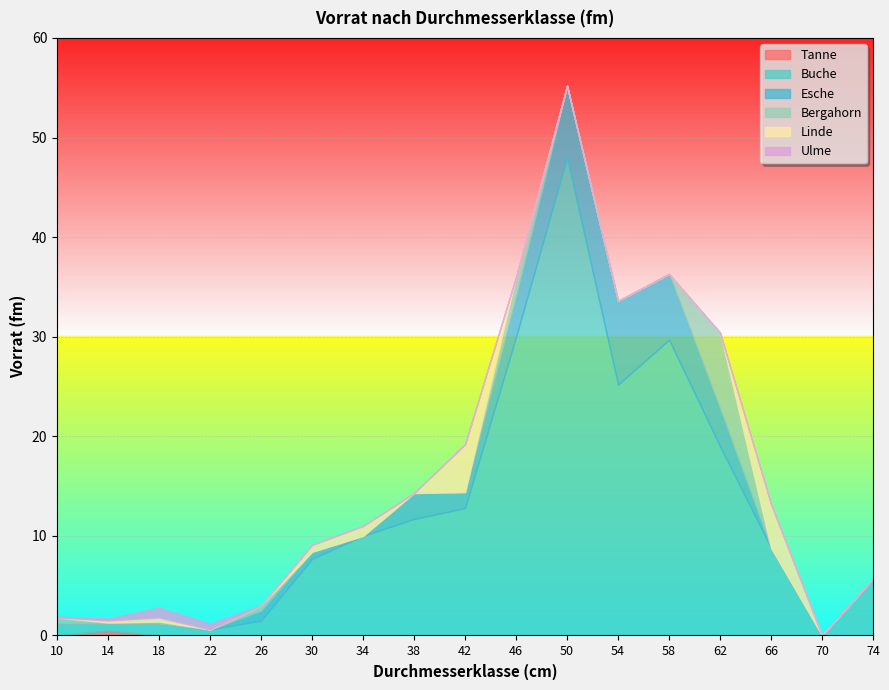

At which category is the sum across all series the highest?

50